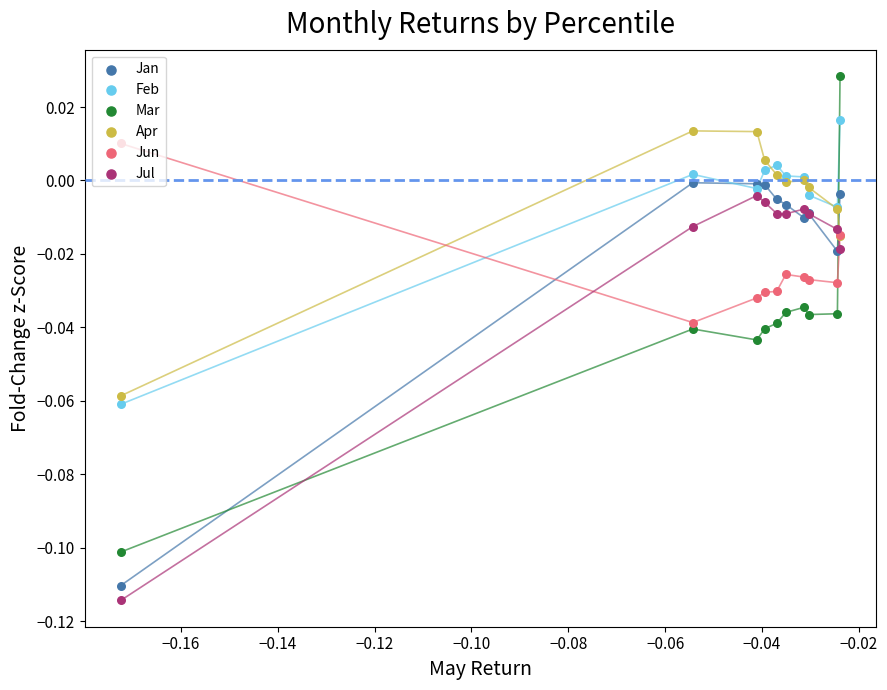

Is the value of Jan at −0.18 greater than the value of Feb at −0.14?

No